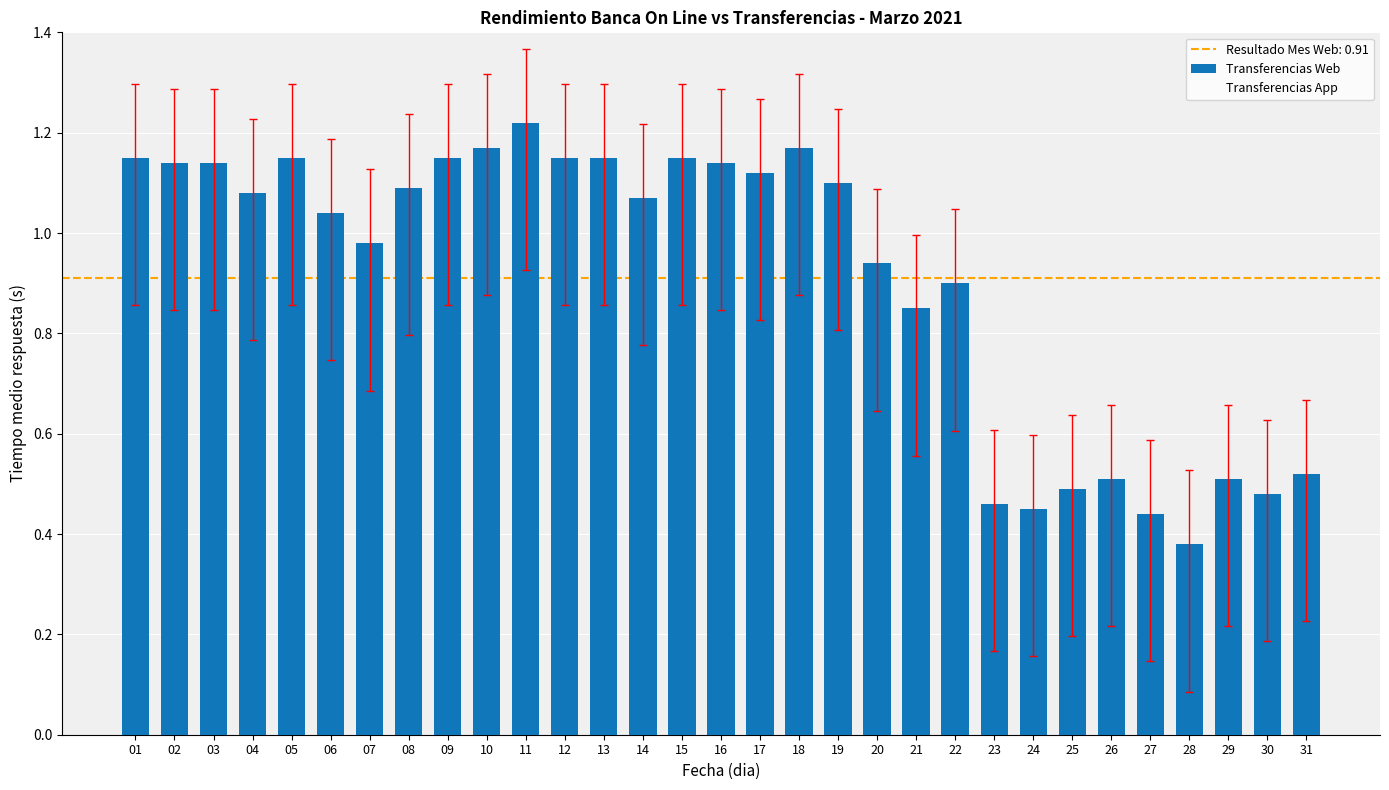

Reading right to left, list all the values displayed in this chart.

Transferencias Web: 0.5	0.5	0.5	0.4	0.4	0.5	0.5	0.5	0.5	0.9	0.8	0.9	1.1	1.2	1.1	1.1	1.1	1.1	1.1	1.1	1.2	1.2	1.1	1.1	1.0	1.0	1.1	1.1	1.1	1.1	1.1
Transferencias App: 0.5	0.5	0.5	0.4	0.4	0.5	0.5	0.5	0.5	0.9	0.8	0.9	1.1	1.2	1.1	1.1	1.1	1.1	1.1	1.1	1.2	1.2	1.1	1.1	1.0	1.0	1.1	1.1	1.1	1.1	1.1